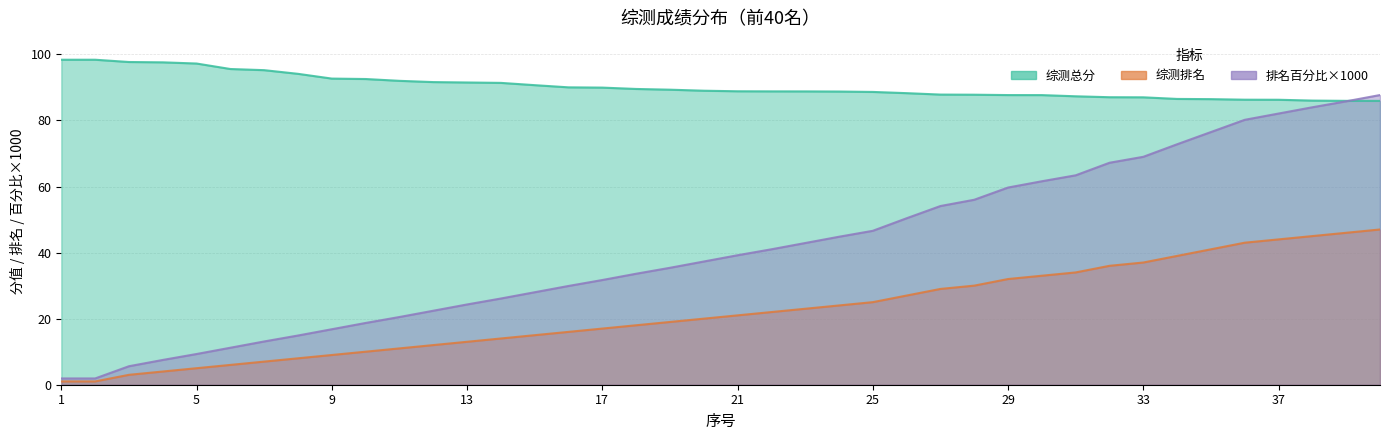

What is the difference between the maximum and minimum values in the 综测排名 series?

46.0